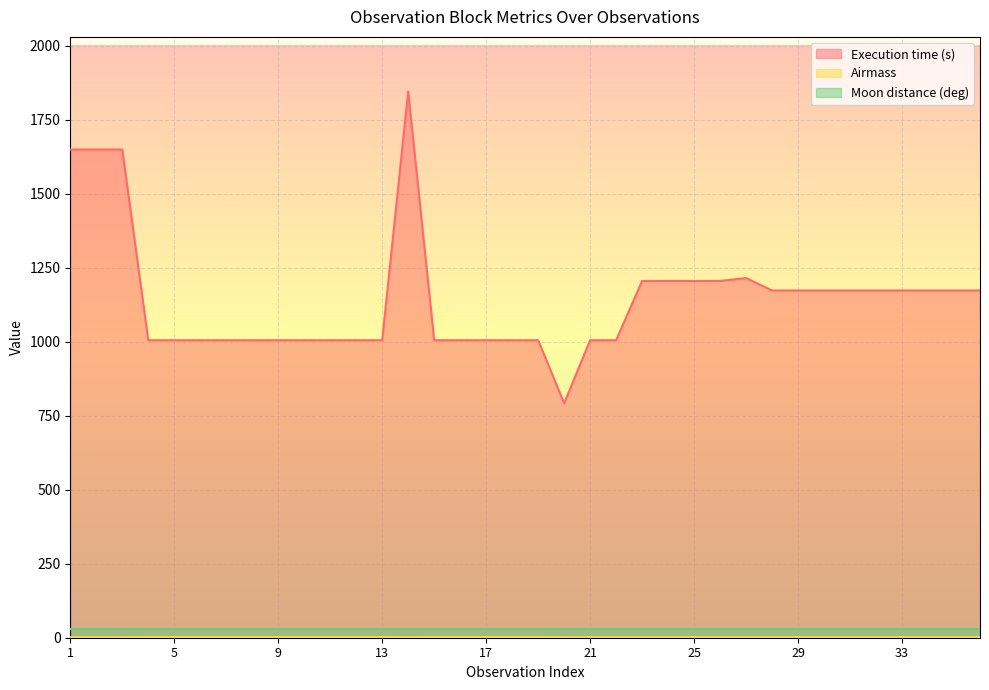

What is the difference between the second highest and minimum values in the Airmass series?

0.3